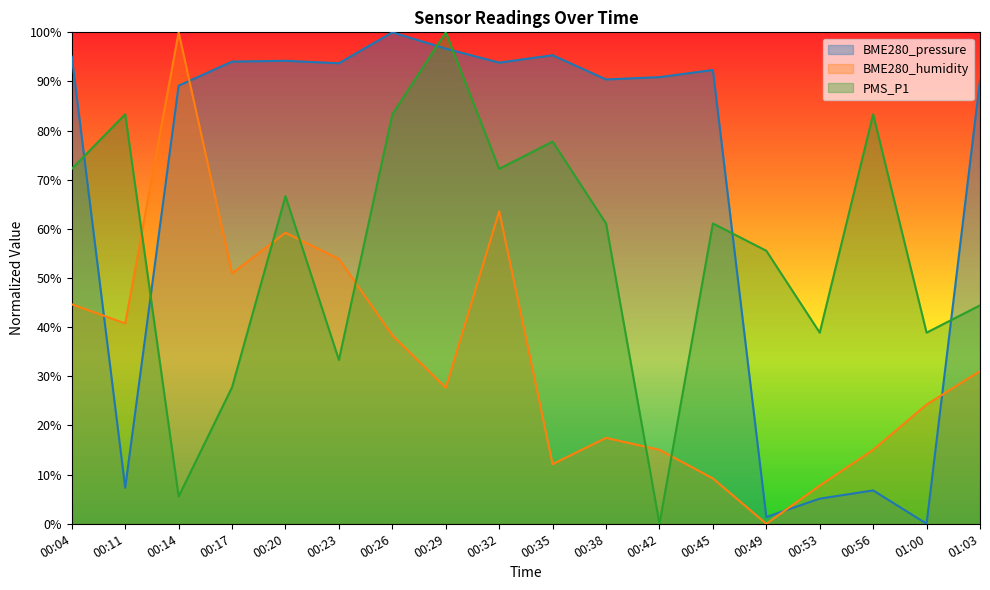

Where do BME280_pressure and BME280_humidity first cross each other?

00:04 and 00:11